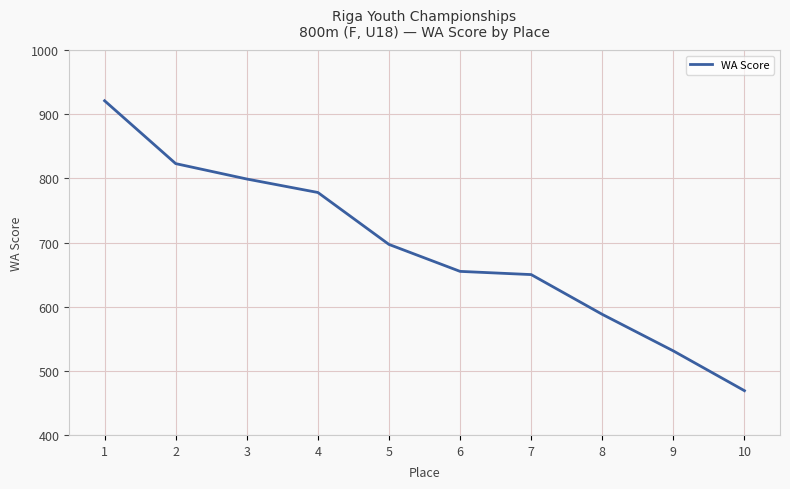

What is the change in value from 8 to 10?

-119